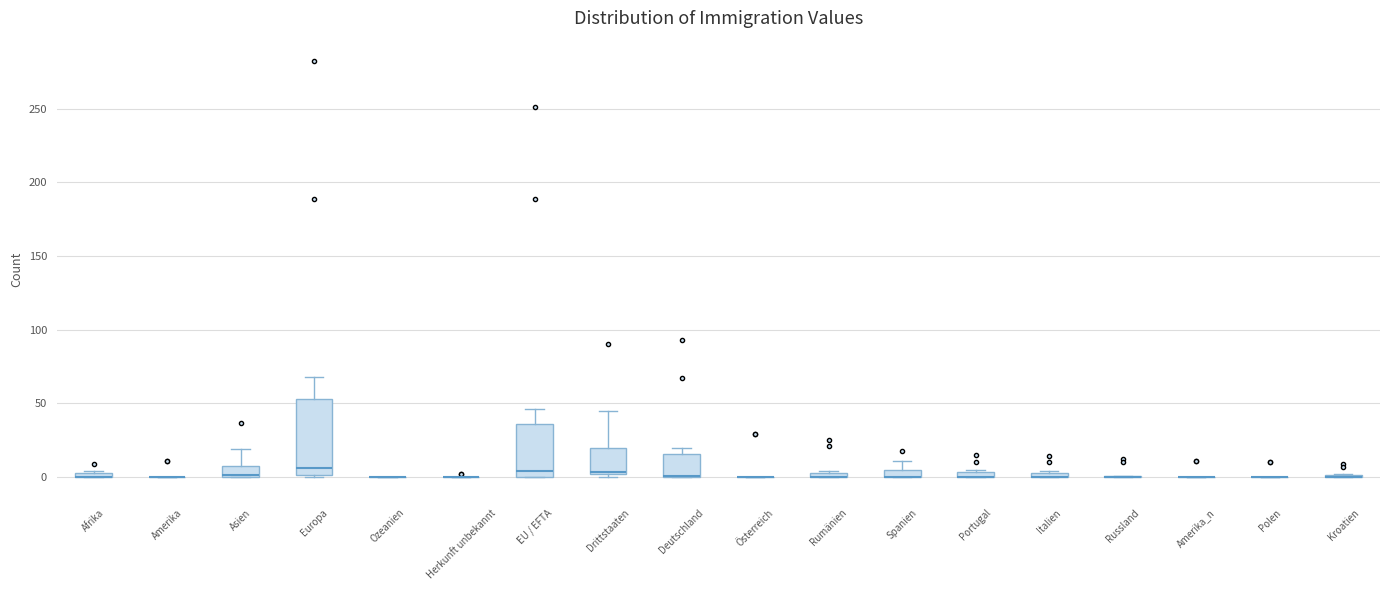

Where does the median line of the box for EU / EFTA sit on the y-axis? The values are not printed on the chart, so give them approximately, as read against the axis.

5